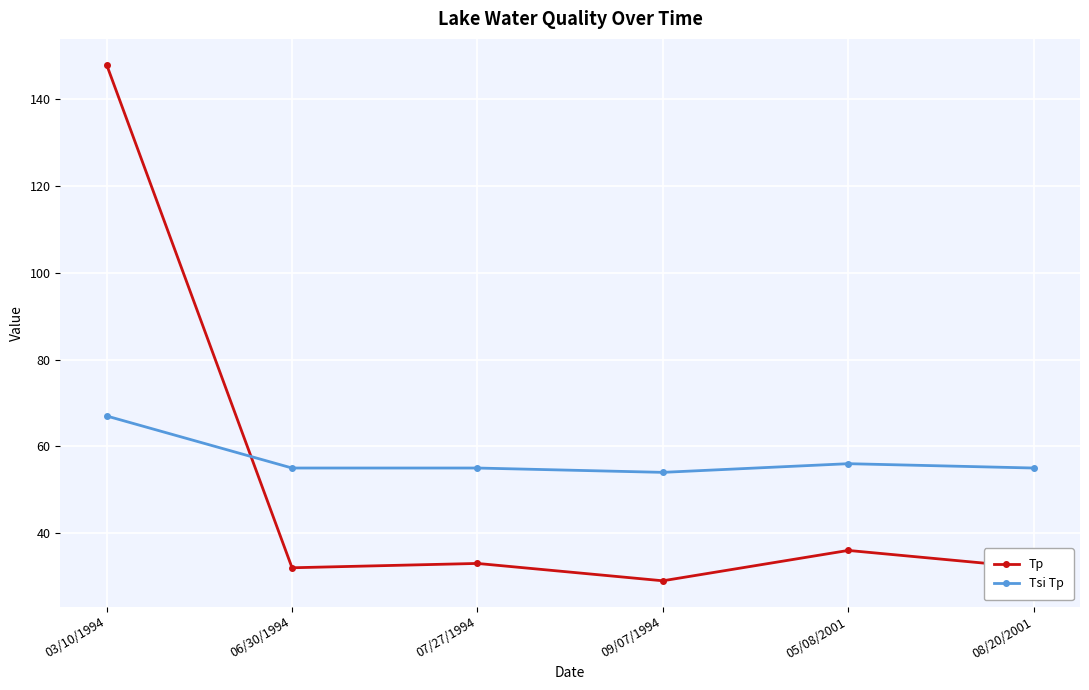

What is the spread (max minus min) of values at 08/20/2001?

23